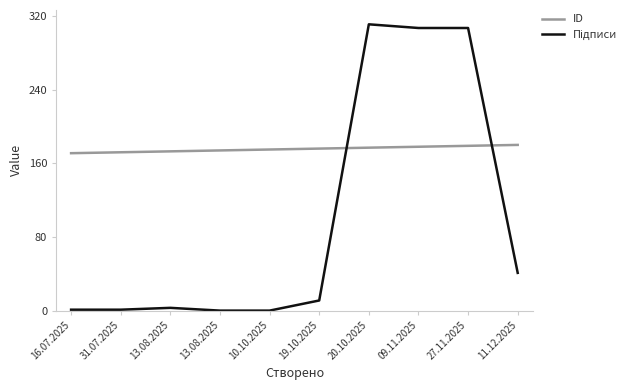

Reading left to right, extract all data points from this chart.

ID: 16.07.2025=171	31.07.2025=172	13.08.2025=173	13.08.2025=174	10.10.2025=175	19.10.2025=176	20.10.2025=177	09.11.2025=178	27.11.2025=179	11.12.2025=180
Підписи: 16.07.2025=1	31.07.2025=1	13.08.2025=3	13.08.2025=0	10.10.2025=0	19.10.2025=11	20.10.2025=311	09.11.2025=307	27.11.2025=307	11.12.2025=41